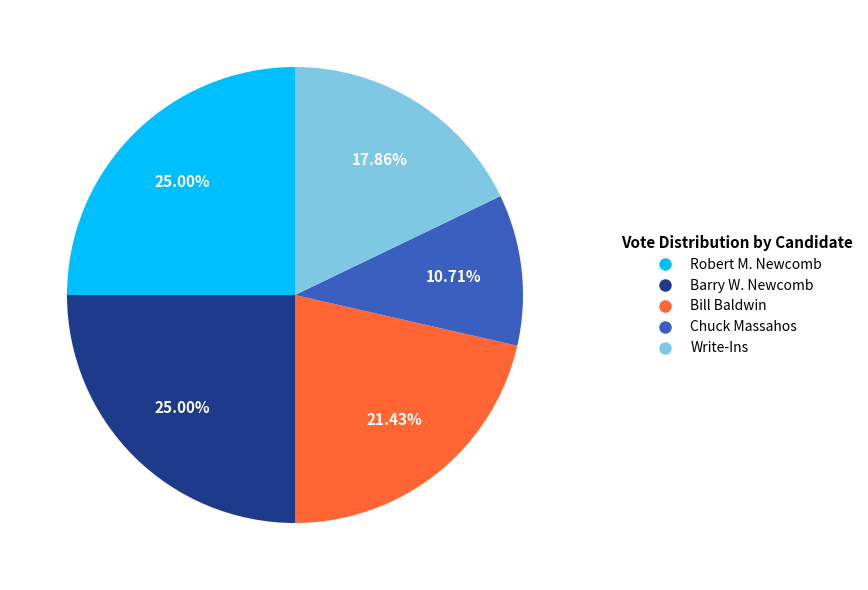

Which has a higher value, Chuck Massahos or Write-Ins?

Write-Ins